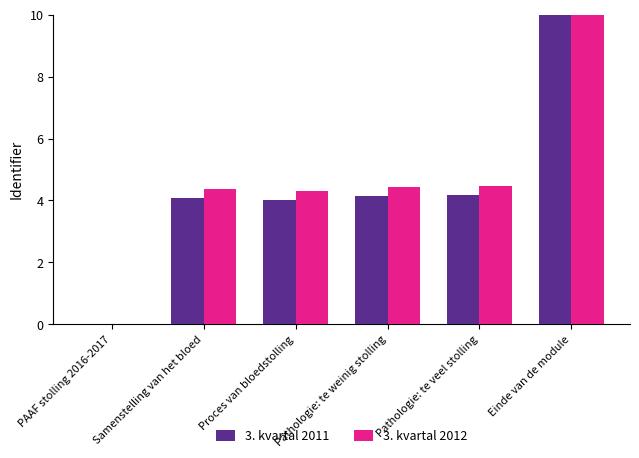

How many bars are there in total?

12